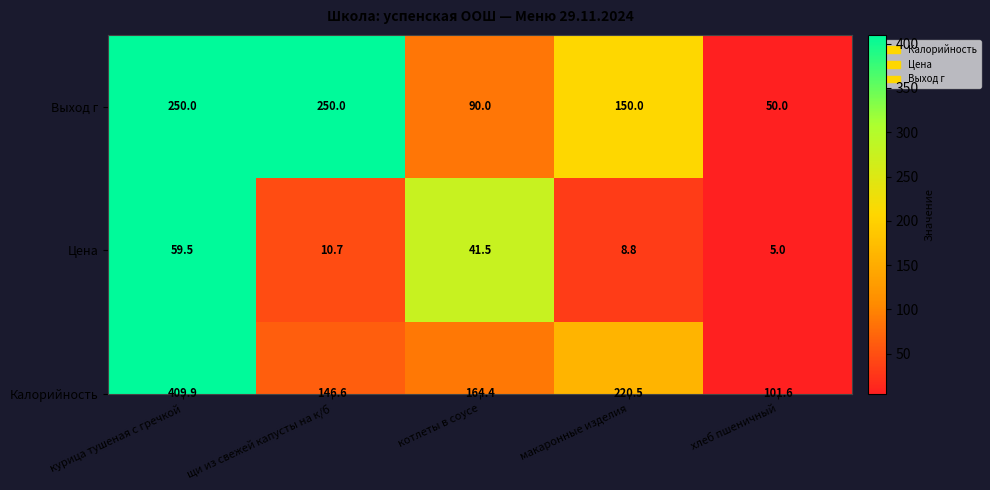

How many values are below 150?

2